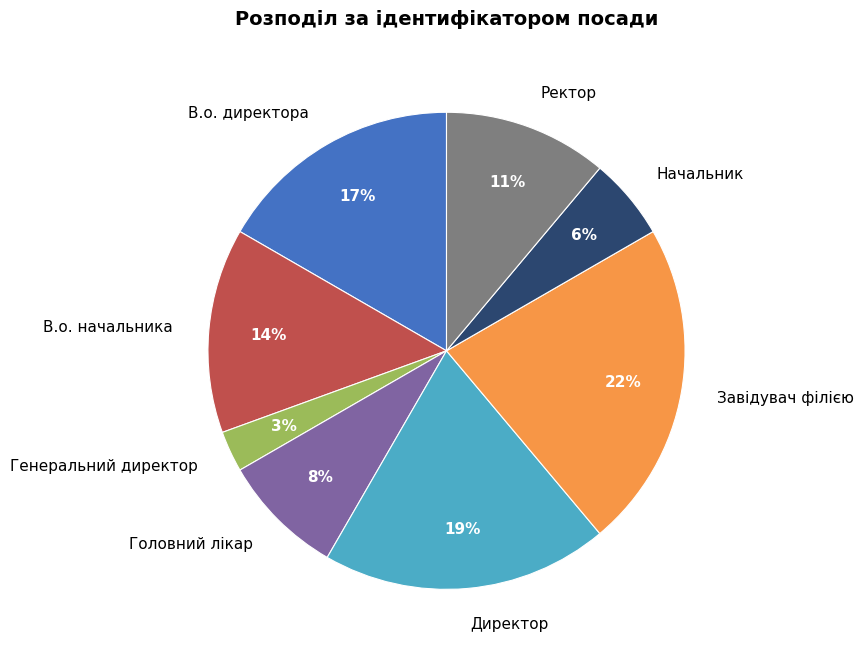

Approximately how many times larger is the value at Головний лікар compared to В.о. директора?

0.5